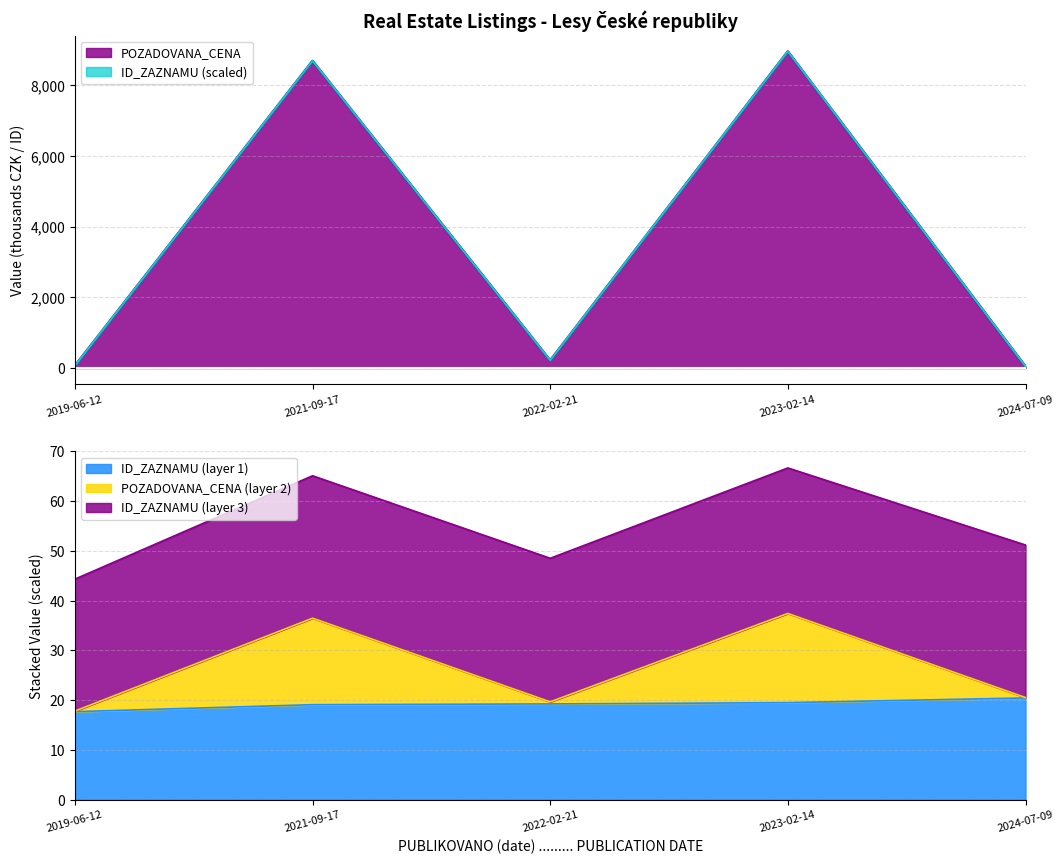

Reading left to right, transcribe all the data shown in this chart.

POZADOVANA_CENA: 58.0	8691.3	210.0	8960.0	39.2
ID_ZAZNAMU: 17.7	19.1	19.2	19.5	20.4